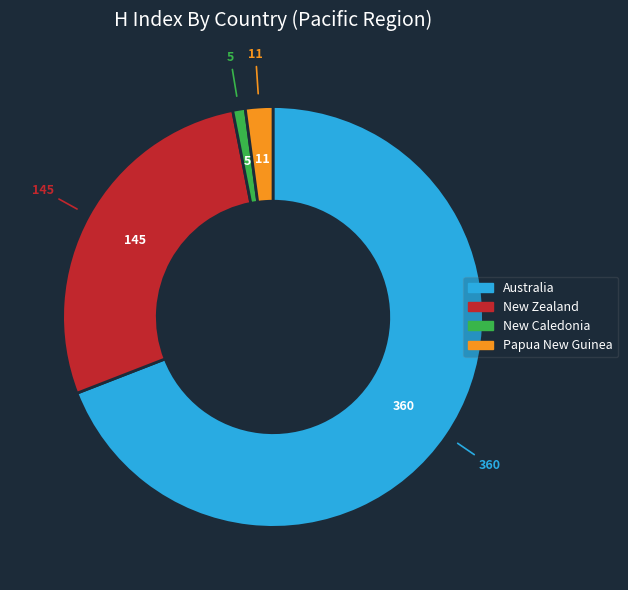

The New Zealand slice represents 28% of the pie. True or false?

True